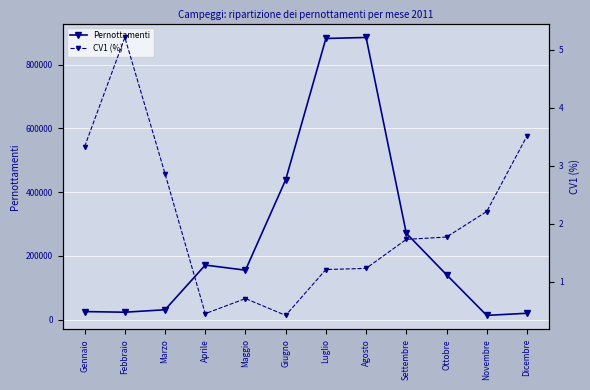

True or false: Pernottamenti and CV1 (%) intersect in this chart.

False